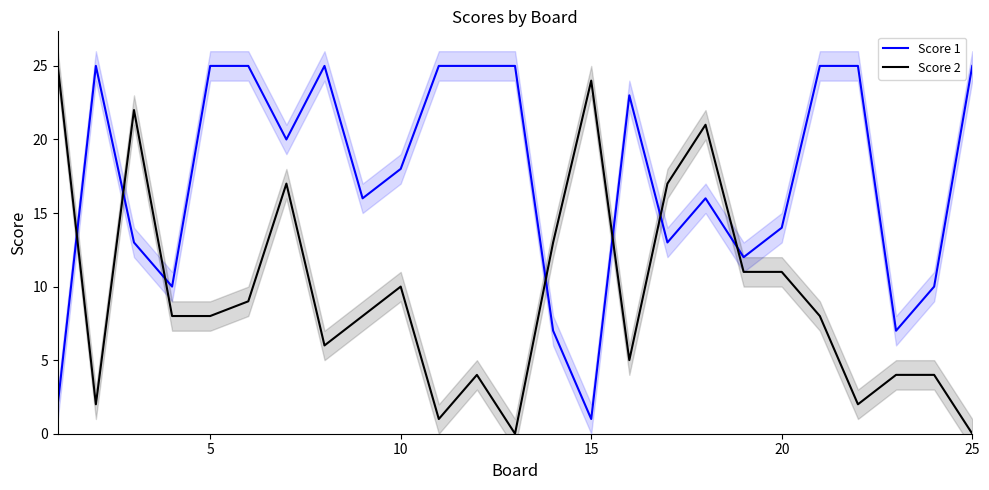

True or false: Score 2 and Score 1 intersect in this chart.

True